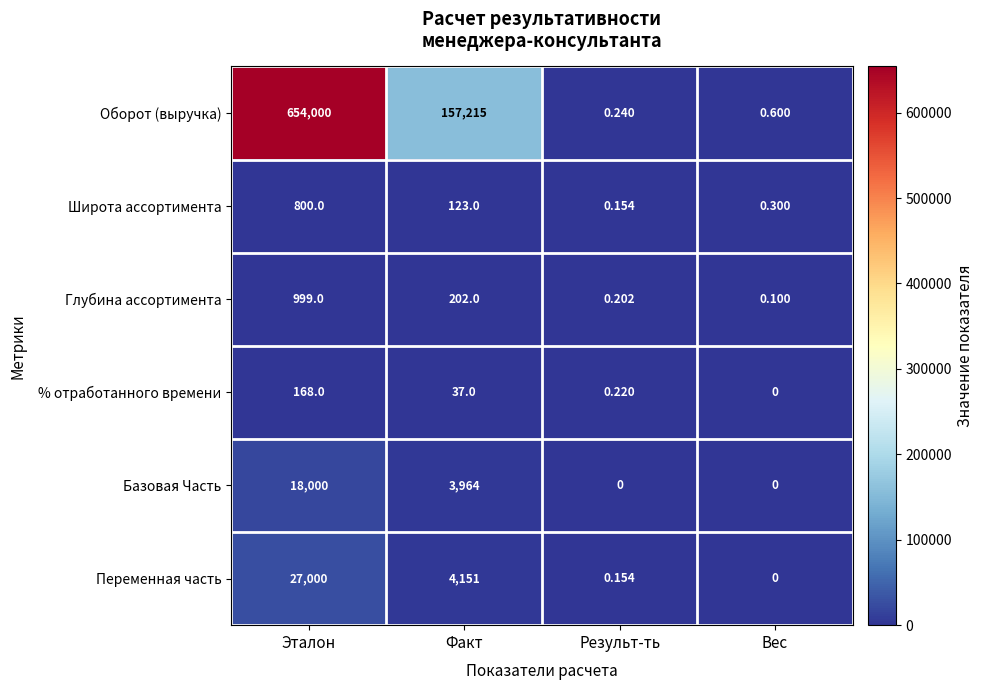

Which series has the largest total across all categories?

Оборот (выручка)